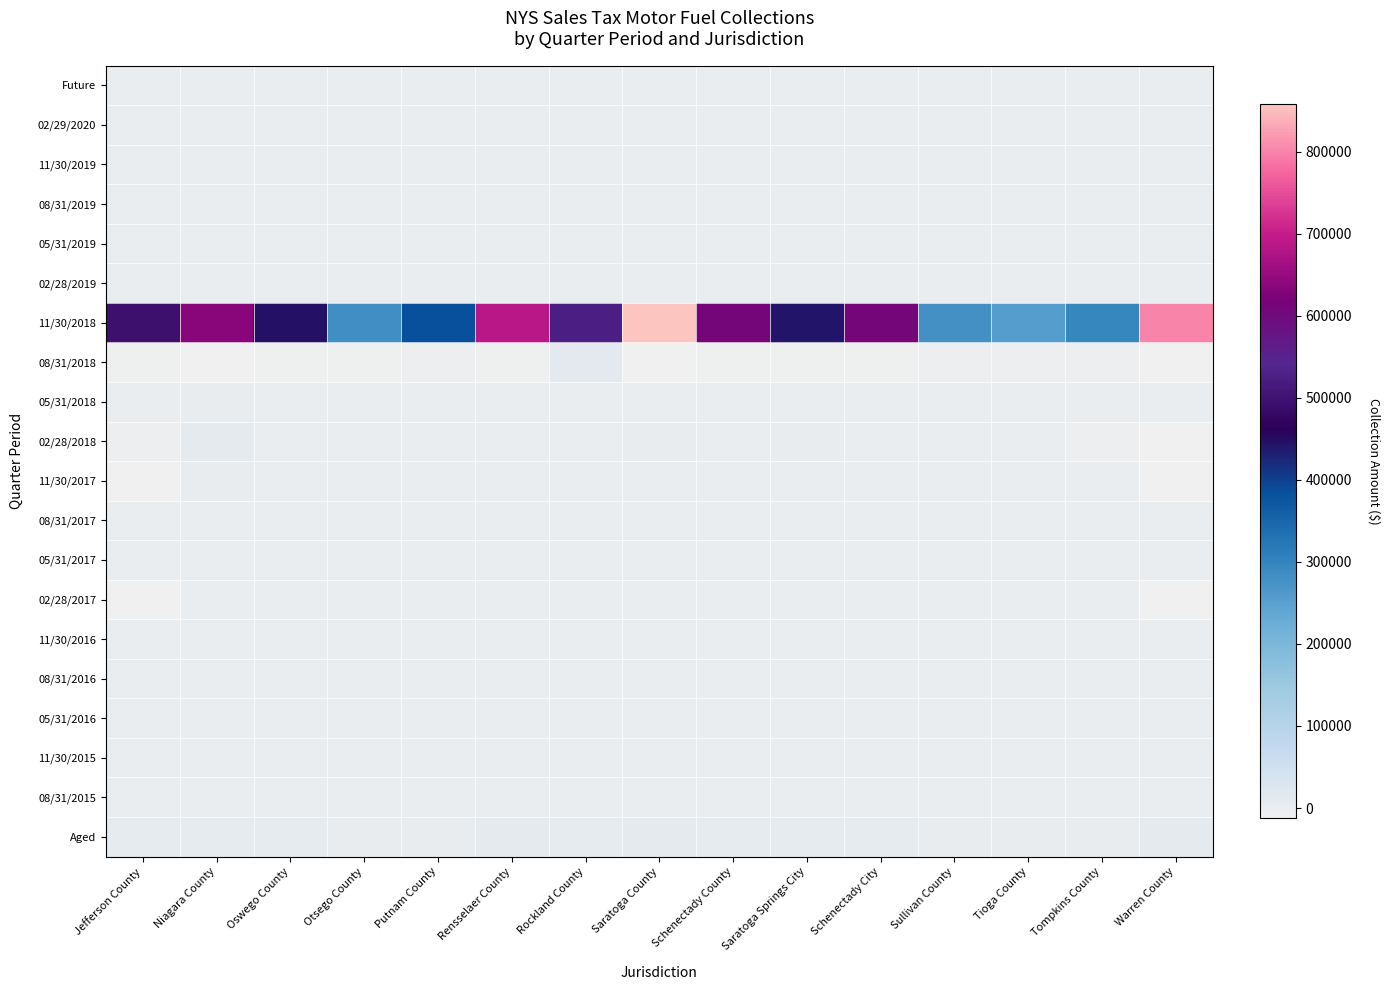

Reading right to left, what are all the values shown in this chart?

Future: Warren County=0.0	Tompkins County=0.0	Tioga County=0.0	Sullivan County=0.0	Schenectady City=0.0	Saratoga Springs City=0.0	Schenectady County=0.0	Saratoga County=0.0	Rockland County=0.0	Rensselaer County=0.0	Putnam County=0.0	Otsego County=0.0	Oswego County=0.0	Niagara County=0.0	Jefferson County=0.0
02/29/2020: Warren County=0.0	Tompkins County=0.0	Tioga County=0.0	Sullivan County=0.0	Schenectady City=0.0	Saratoga Springs City=0.0	Schenectady County=0.0	Saratoga County=0.0	Rockland County=0.0	Rensselaer County=0.0	Putnam County=0.0	Otsego County=0.0	Oswego County=0.0	Niagara County=0.0	Jefferson County=0.0
11/30/2019: Warren County=0.0	Tompkins County=0.0	Tioga County=0.0	Sullivan County=0.0	Schenectady City=0.0	Saratoga Springs City=0.0	Schenectady County=0.0	Saratoga County=0.0	Rockland County=0.0	Rensselaer County=0.0	Putnam County=0.0	Otsego County=0.0	Oswego County=0.0	Niagara County=0.0	Jefferson County=0.0
08/31/2019: Warren County=0.0	Tompkins County=0.0	Tioga County=0.0	Sullivan County=0.0	Schenectady City=0.0	Saratoga Springs City=0.0	Schenectady County=0.0	Saratoga County=0.0	Rockland County=0.0	Rensselaer County=0.0	Putnam County=0.0	Otsego County=0.0	Oswego County=0.0	Niagara County=0.0	Jefferson County=0.0
05/31/2019: Warren County=0.0	Tompkins County=0.0	Tioga County=0.0	Sullivan County=0.0	Schenectady City=0.0	Saratoga Springs City=0.0	Schenectady County=0.0	Saratoga County=0.0	Rockland County=0.0	Rensselaer County=0.0	Putnam County=0.0	Otsego County=0.0	Oswego County=0.0	Niagara County=0.0	Jefferson County=0.0
02/28/2019: Warren County=0.0	Tompkins County=0.0	Tioga County=0.0	Sullivan County=0.0	Schenectady City=0.0	Saratoga Springs City=0.0	Schenectady County=0.0	Saratoga County=0.0	Rockland County=0.0	Rensselaer County=0.0	Putnam County=0.0	Otsego County=0.0	Oswego County=0.0	Niagara County=0.0	Jefferson County=0.0
11/30/2018: Warren County=803596.5	Tompkins County=296254.8	Tioga County=254742.3	Sullivan County=277515.0	Schenectady City=606628.7	Saratoga Springs City=442299.6	Schenectady County=608631.8	Saratoga County=858104.5	Rockland County=522479.9	Rensselaer County=686738.9	Putnam County=382317.7	Otsego County=281709.1	Oswego County=445578.4	Niagara County=636758.8	Jefferson County=497446.2
08/31/2018: Warren County=-10382.2	Tompkins County=-3829.1	Tioga County=-2988.6	Sullivan County=-4243.2	Schenectady City=-8046.4	Saratoga Springs City=-5947.2	Schenectady County=-8275.4	Saratoga County=-11146.2	Rockland County=14640.2	Rensselaer County=-8510.6	Putnam County=-5100.5	Otsego County=-6575.7	Oswego County=-5806.7	Niagara County=-9157.6	Jefferson County=-7711.2
05/31/2018: Warren County=-511.3	Tompkins County=-192.0	Tioga County=-145.1	Sullivan County=-161.1	Schenectady City=-390.9	Saratoga Springs City=-285.6	Schenectady County=-429.2	Saratoga County=-577.5	Rockland County=-1324.5	Rensselaer County=-469.6	Putnam County=-259.6	Otsego County=-184.3	Oswego County=-277.2	Niagara County=2387.5	Jefferson County=-630.3
02/28/2018: Warren County=-12315.5	Tompkins County=-3860.9	Tioga County=-191.1	Sullivan County=-944.0	Schenectady City=-490.3	Saratoga Springs City=4176.5	Schenectady County=-580.0	Saratoga County=2634.1	Rockland County=-452.4	Rensselaer County=-631.0	Putnam County=-359.3	Otsego County=-245.6	Oswego County=1229.3	Niagara County=8950.7	Jefferson County=-4855.8
11/30/2017: Warren County=-9013.6	Tompkins County=279.6	Tioga County=203.1	Sullivan County=239.1	Schenectady City=551.7	Saratoga Springs City=-700.1	Schenectady County=600.2	Saratoga County=800.9	Rockland County=448.7	Rensselaer County=664.1	Putnam County=366.5	Otsego County=273.3	Oswego County=418.7	Niagara County=3429.5	Jefferson County=-9286.9
08/31/2017: Warren County=18.4	Tompkins County=6.8	Tioga County=371.9	Sullivan County=5.9	Schenectady City=14.5	Saratoga Springs City=10.2	Schenectady County=13.3	Saratoga County=19.9	Rockland County=13.3	Rensselaer County=15.8	Putnam County=8.7	Otsego County=6.1	Oswego County=9.8	Niagara County=13.7	Jefferson County=9.9
05/31/2017: Warren County=128.2	Tompkins County=49.2	Tioga County=35.8	Sullivan County=39.8	Schenectady City=93.7	Saratoga Springs City=65.6	Schenectady County=106.1	Saratoga County=128.8	Rockland County=70.8	Rensselaer County=116.4	Putnam County=64.6	Otsego County=46.4	Oswego County=73.9	Niagara County=106.7	Jefferson County=83.4
02/28/2017: Warren County=-9730.9	Tompkins County=-328.2	Tioga County=-216.8	Sullivan County=-249.3	Schenectady City=-665.2	Saratoga Springs City=-565.2	Schenectady County=-779.0	Saratoga County=-974.5	Rockland County=-445.7	Rensselaer County=-854.8	Putnam County=-438.3	Otsego County=-312.6	Oswego County=-474.4	Niagara County=-853.8	Jefferson County=-10099.7
11/30/2016: Warren County=-204.0	Tompkins County=-79.7	Tioga County=-52.5	Sullivan County=-65.5	Schenectady City=-143.9	Saratoga Springs City=-1235.3	Schenectady County=-178.7	Saratoga County=-222.2	Rockland County=-108.1	Rensselaer County=-188.0	Putnam County=-103.7	Otsego County=-74.3	Oswego County=-111.7	Niagara County=-186.2	Jefferson County=-134.0
08/31/2016: Warren County=-473.7	Tompkins County=-173.1	Tioga County=-123.2	Sullivan County=-183.6	Schenectady City=-343.1	Saratoga Springs City=-272.9	Schenectady County=-380.6	Saratoga County=-506.7	Rockland County=-255.8	Rensselaer County=-425.6	Putnam County=-239.5	Otsego County=-178.2	Oswego County=-279.6	Niagara County=-410.9	Jefferson County=-655.3
05/31/2016: Warren County=-533.5	Tompkins County=-203.4	Tioga County=-135.5	Sullivan County=-155.9	Schenectady City=-373.3	Saratoga Springs City=-293.8	Schenectady County=-455.3	Saratoga County=-576.2	Rockland County=-264.9	Rensselaer County=-513.3	Putnam County=-281.9	Otsego County=-194.5	Oswego County=-304.7	Niagara County=-471.9	Jefferson County=-363.2
11/30/2015: Warren County=-314.9	Tompkins County=-118.5	Tioga County=-74.2	Sullivan County=-91.2	Schenectady City=-204.9	Saratoga Springs City=-175.2	Schenectady County=-257.6	Saratoga County=-326.9	Rockland County=-142.0	Rensselaer County=-275.8	Putnam County=-157.4	Otsego County=-122.4	Oswego County=-168.8	Niagara County=-303.2	Jefferson County=-193.6
08/31/2015: Warren County=-478.1	Tompkins County=-170.7	Tioga County=-109.8	Sullivan County=-160.4	Schenectady City=-306.9	Saratoga Springs City=-273.5	Schenectady County=-379.6	Saratoga County=-507.7	Rockland County=-224.6	Rensselaer County=-415.3	Putnam County=-242.0	Otsego County=-166.0	Oswego County=-271.6	Niagara County=-438.1	Jefferson County=-333.7
Aged: Warren County=9800.6	Tompkins County=3873.1	Tioga County=3600.8	Sullivan County=3793.7	Schenectady City=7091.0	Saratoga Springs City=5792.6	Schenectady County=7830.2	Saratoga County=10933.5	Rockland County=5917.0	Rensselaer County=9681.2	Putnam County=1642.9	Otsego County=4013.9	Oswego County=5212.6	Niagara County=7703.6	Jefferson County=6629.9